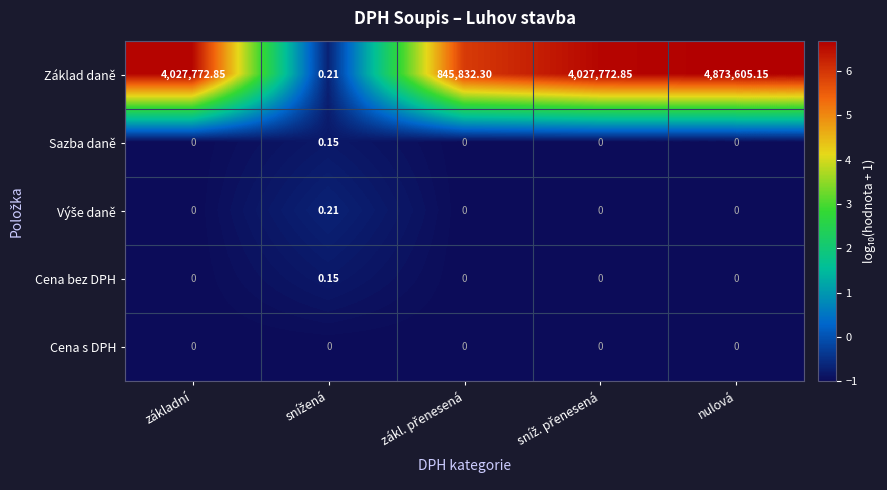

Which series has the largest total across all categories?

Základ daně